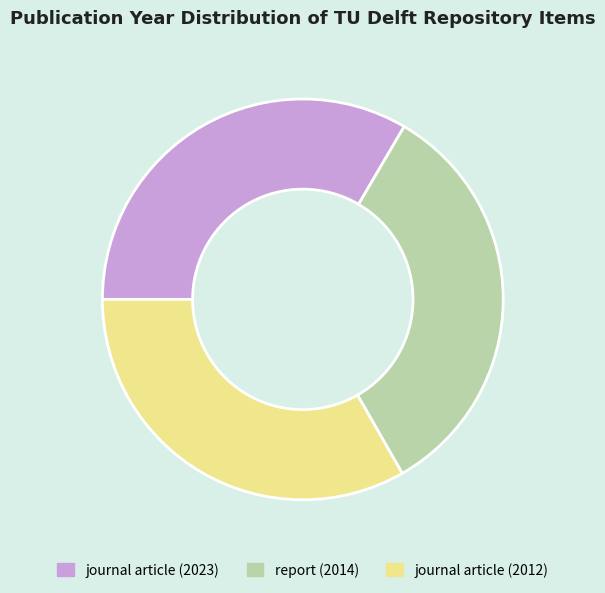

The journal article (2023) slice represents 33% of the pie. True or false?

True